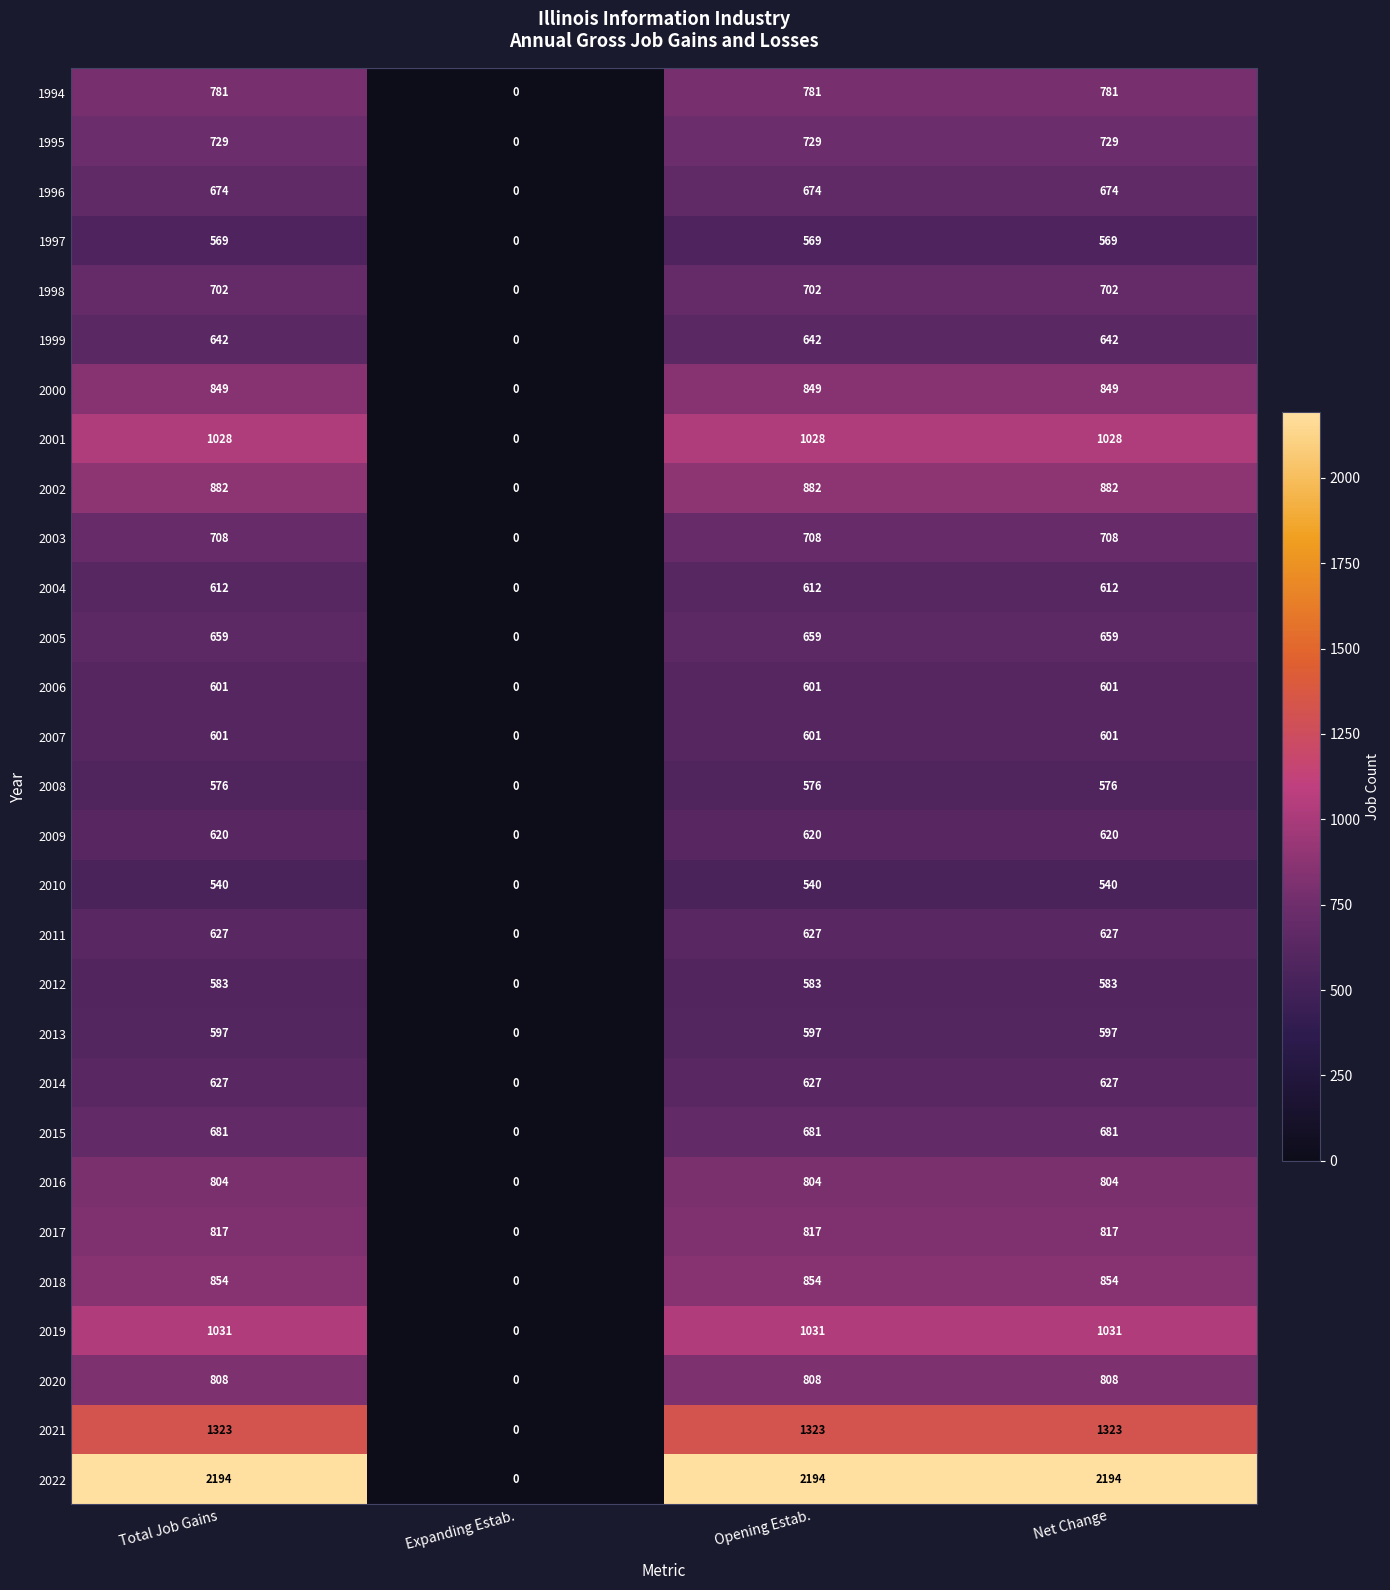

At which label is 2013 closest to 298?

Expanding Estab.